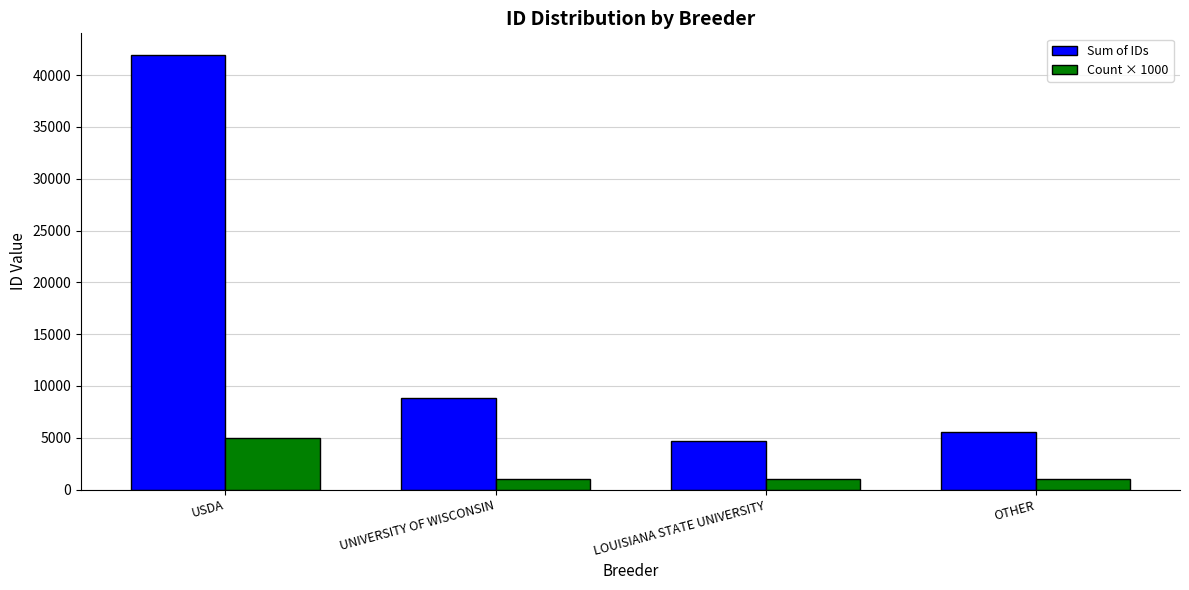

Reading left to right, what are all the values shown in this chart?

Sum of IDs: 41938	8829	4653	5555
Count × 1000: 5000	1000	1000	1000